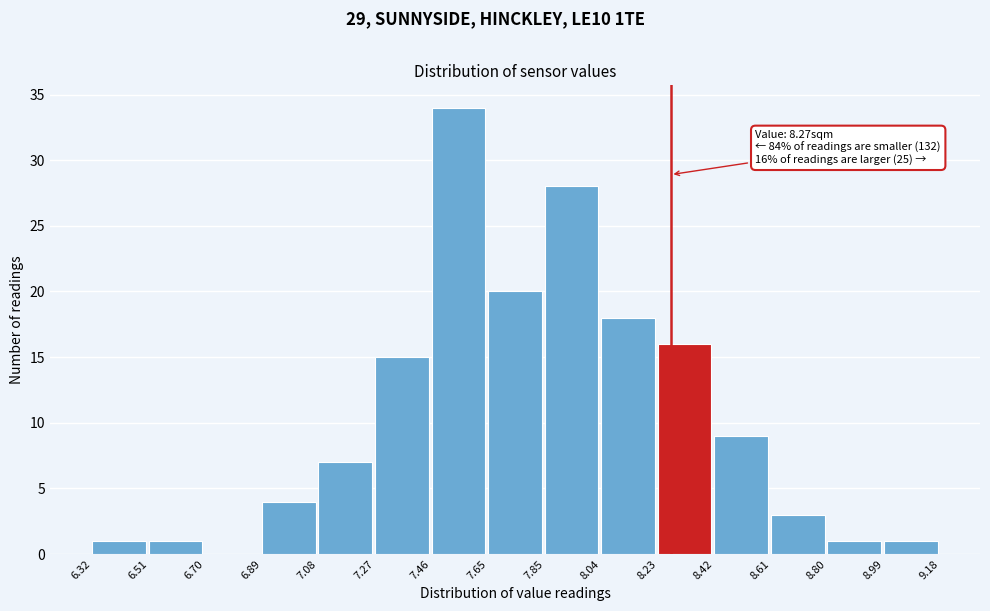

Over which range of the x-axis is the bar tallest?

7.46 to 7.65